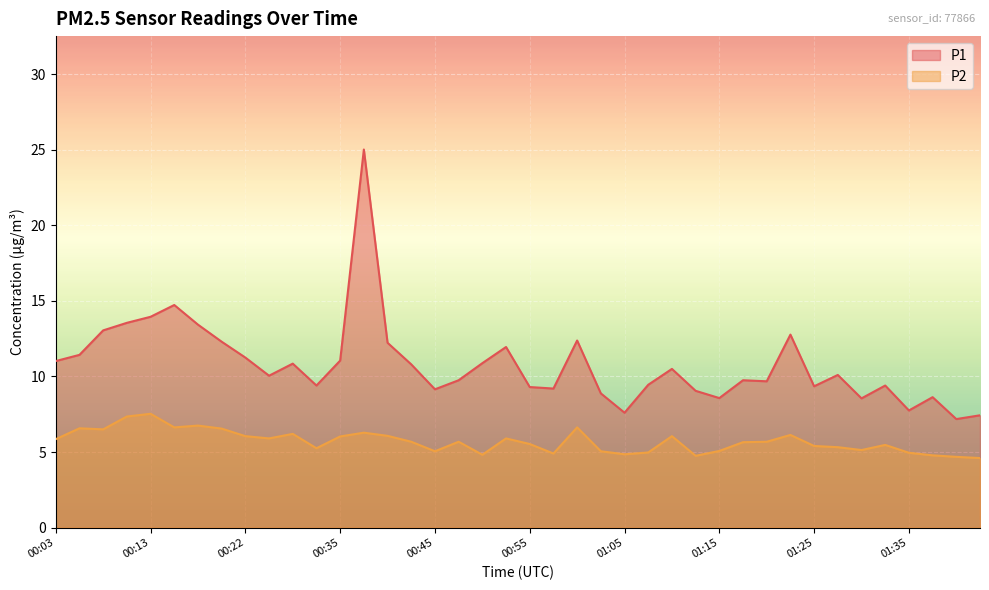

List the series in order of their peak value, highest first.

P1, P2